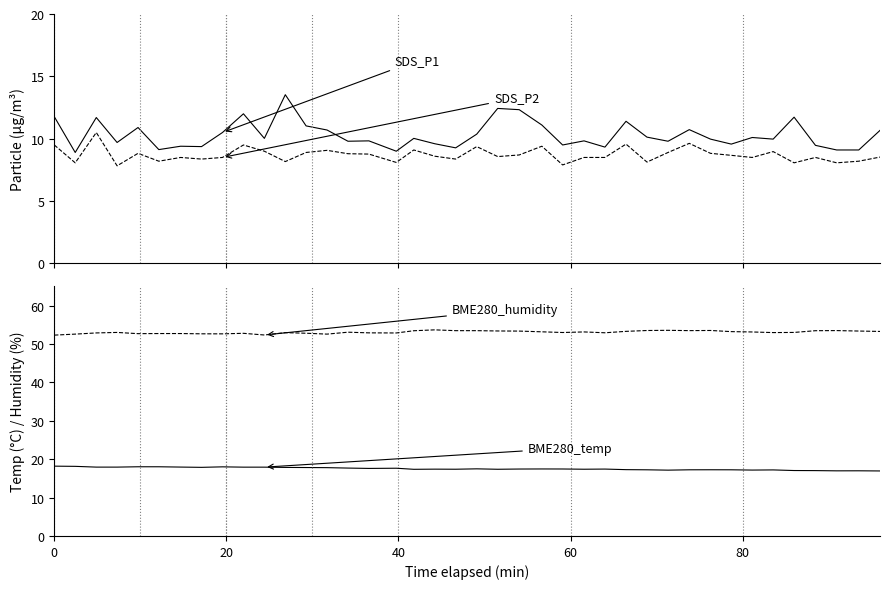

How many values in the BME280_temperature series exceed 17?

37